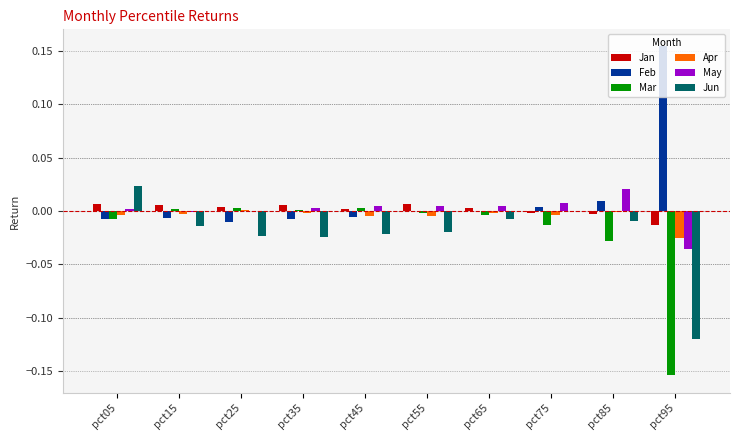

Does the chart contain stacked bars?

No